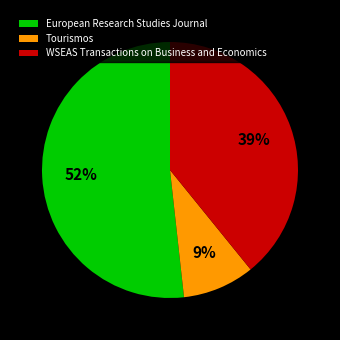

To the nearest percent, what percentage of the pie is European Research Studies Journal?

52%